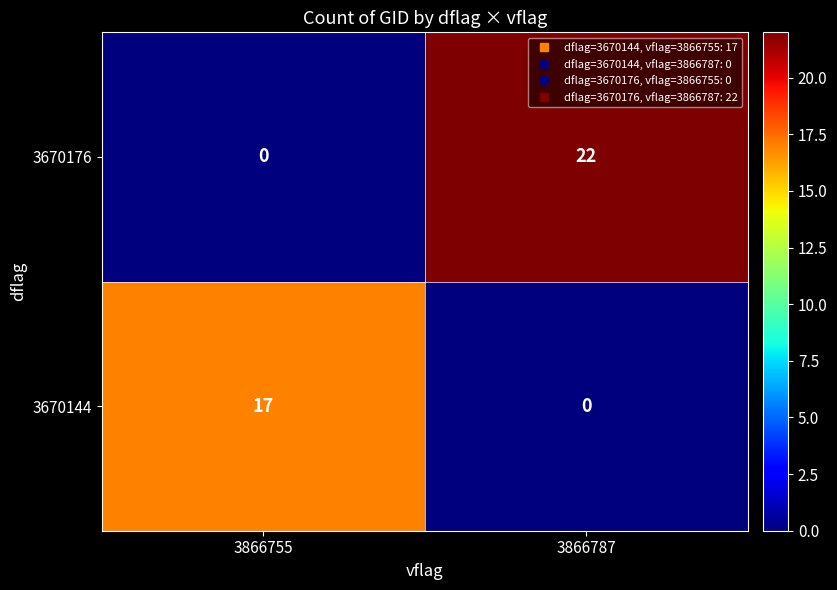

Which series changed the most between 3866755 and 3866787?

3670176